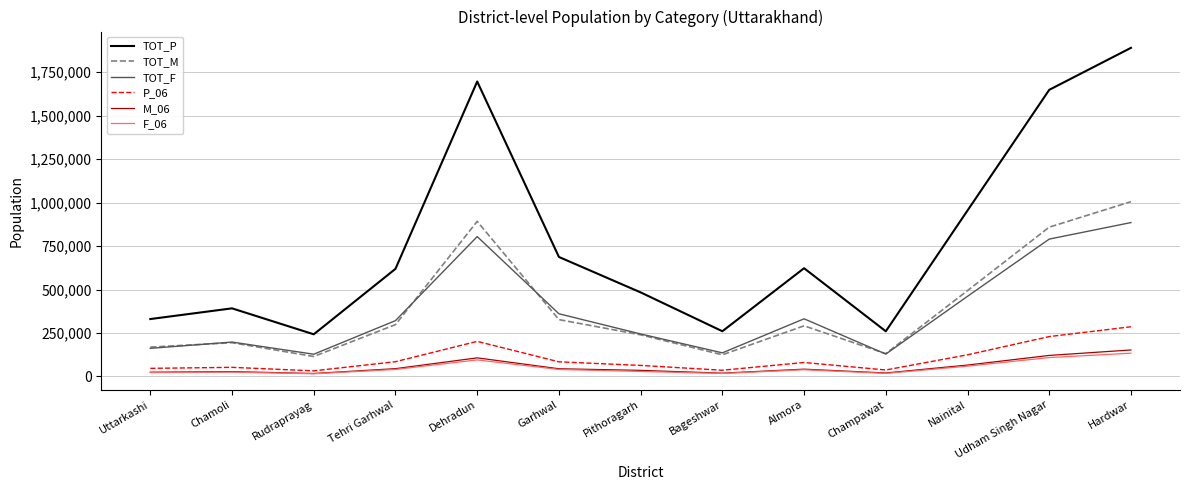

Which series has the largest range (max minus min)?

TOT_P